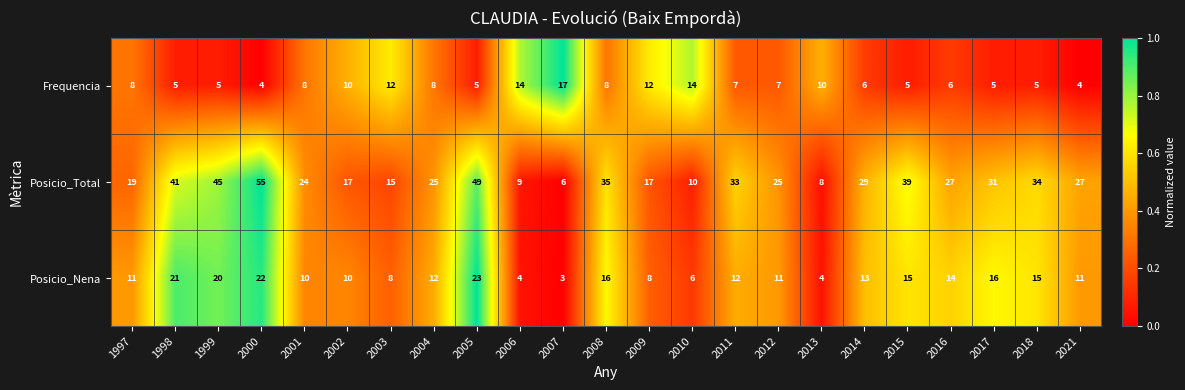

What is the difference between the maximum and minimum values in the Frequencia series?

13